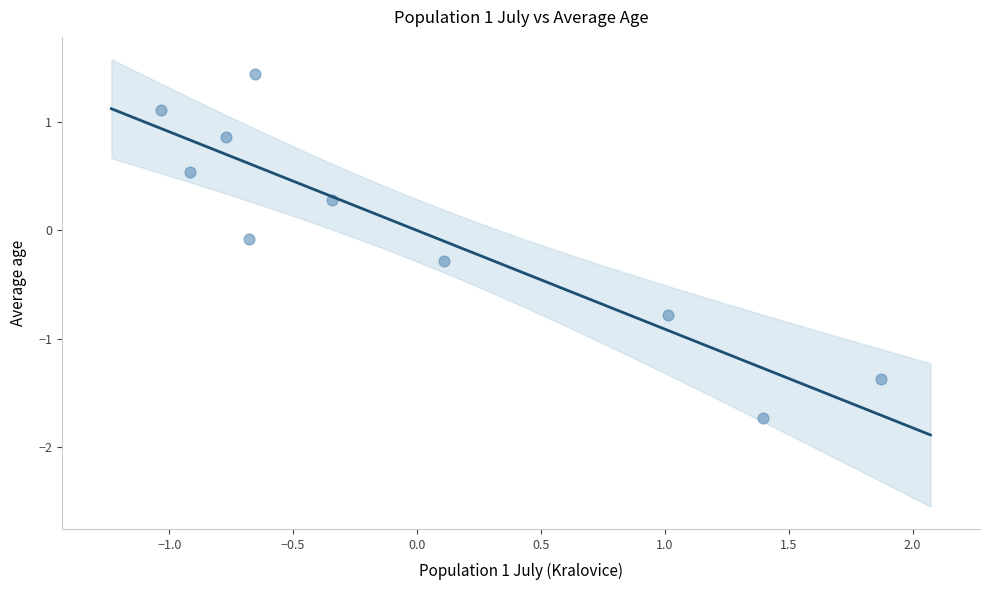

What is the range of Y values (max minus min)?

3.2